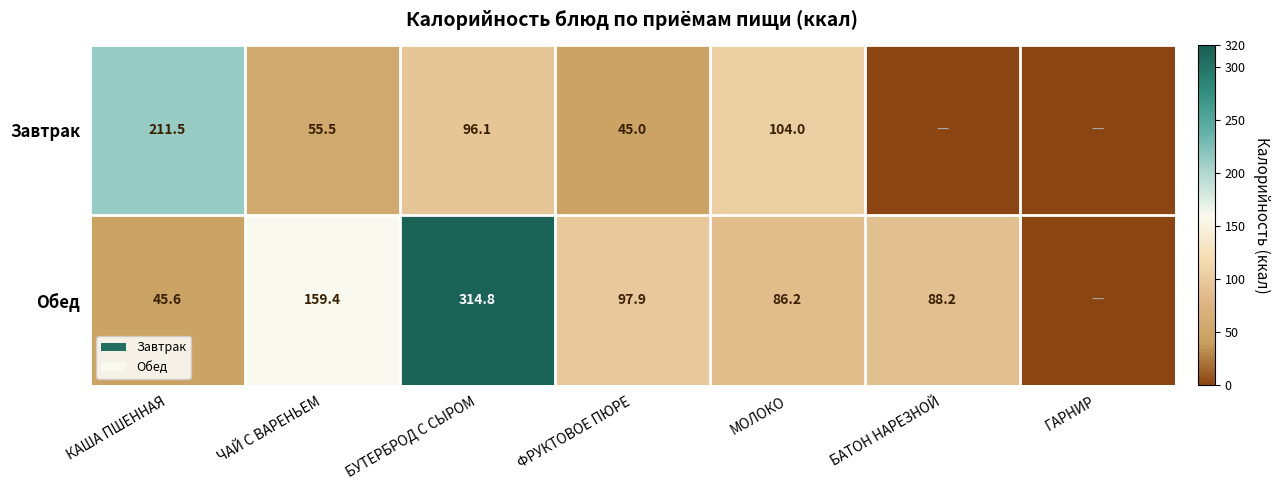

How many distinct data groups are displayed?

2